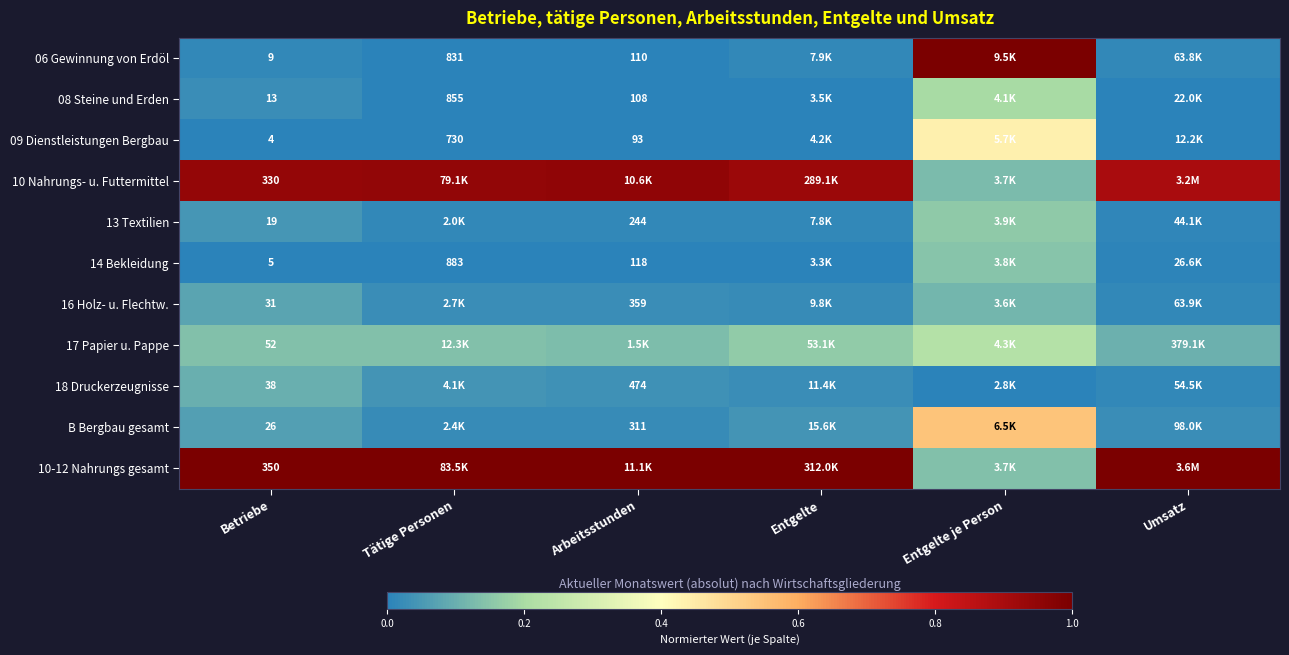

Which series has the largest total across all categories?

10-12 Nahrungs gesamt